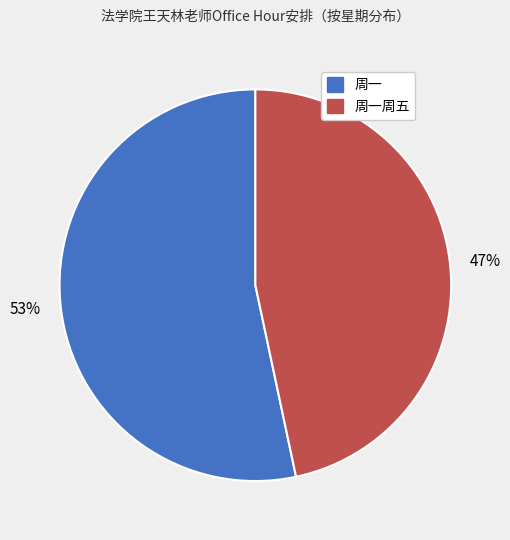

To the nearest percent, what is the average slice percentage?

50%